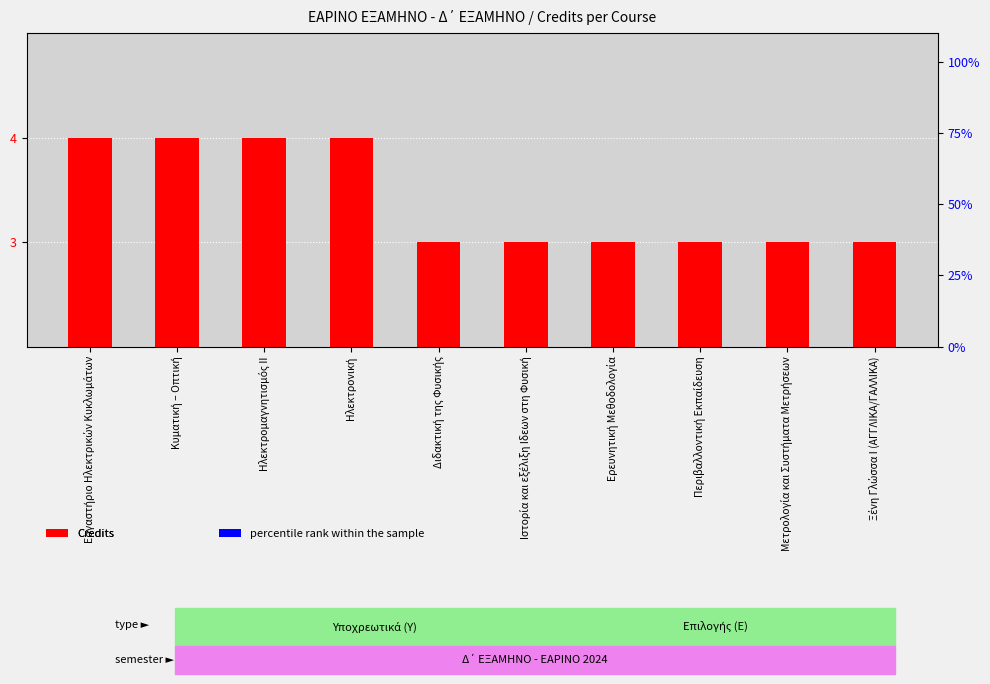

What is the label of the 8th bar from the right?

Ηλεκτρομαγνητισμός ΙΙ